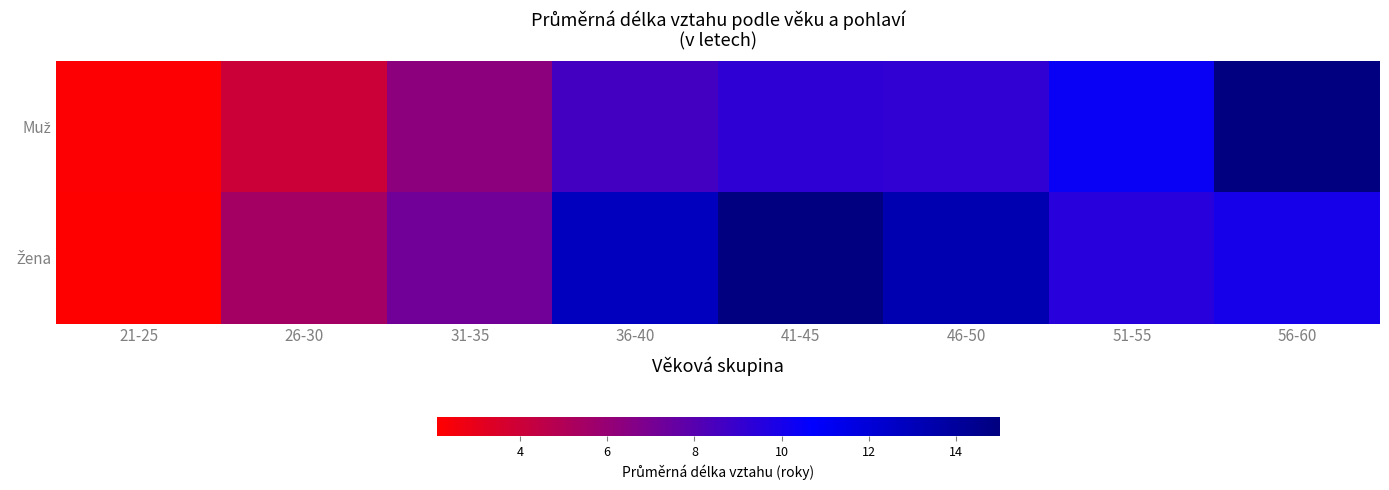

How many data points does each series have?

8